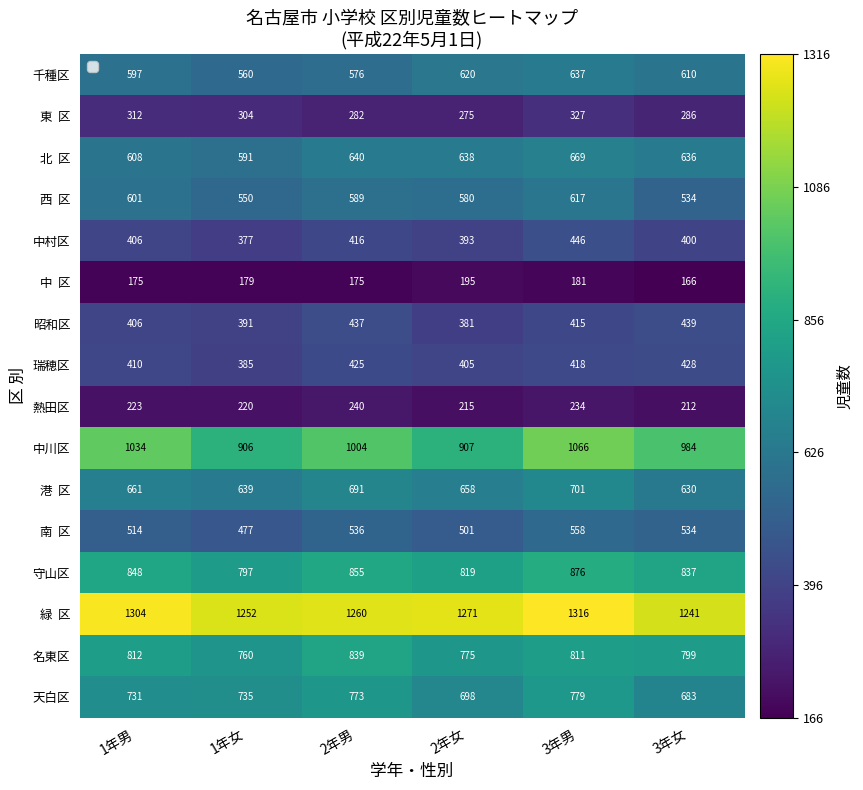

Is it true that 守山区 equals 430 at 2年男?

False